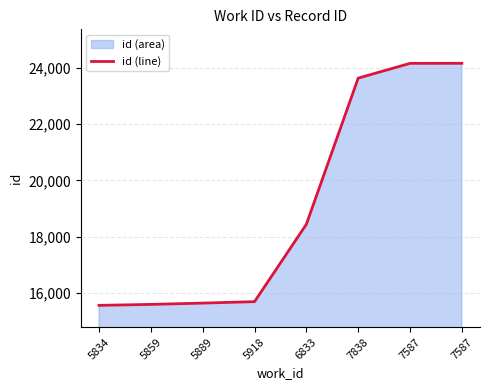

The value at 5918 is 15691. True or false?

True